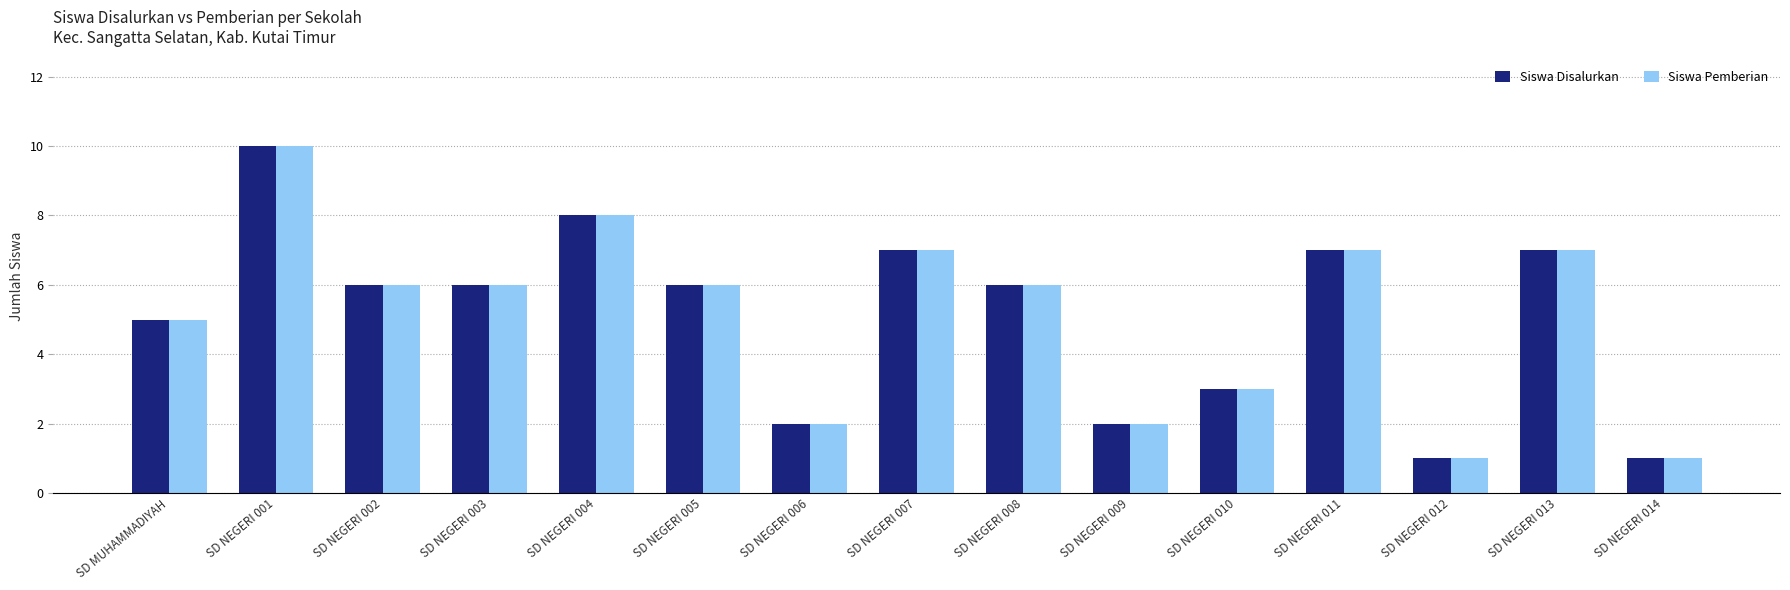

What is the label of the 14th bar from the right?

SD NEGERI 001